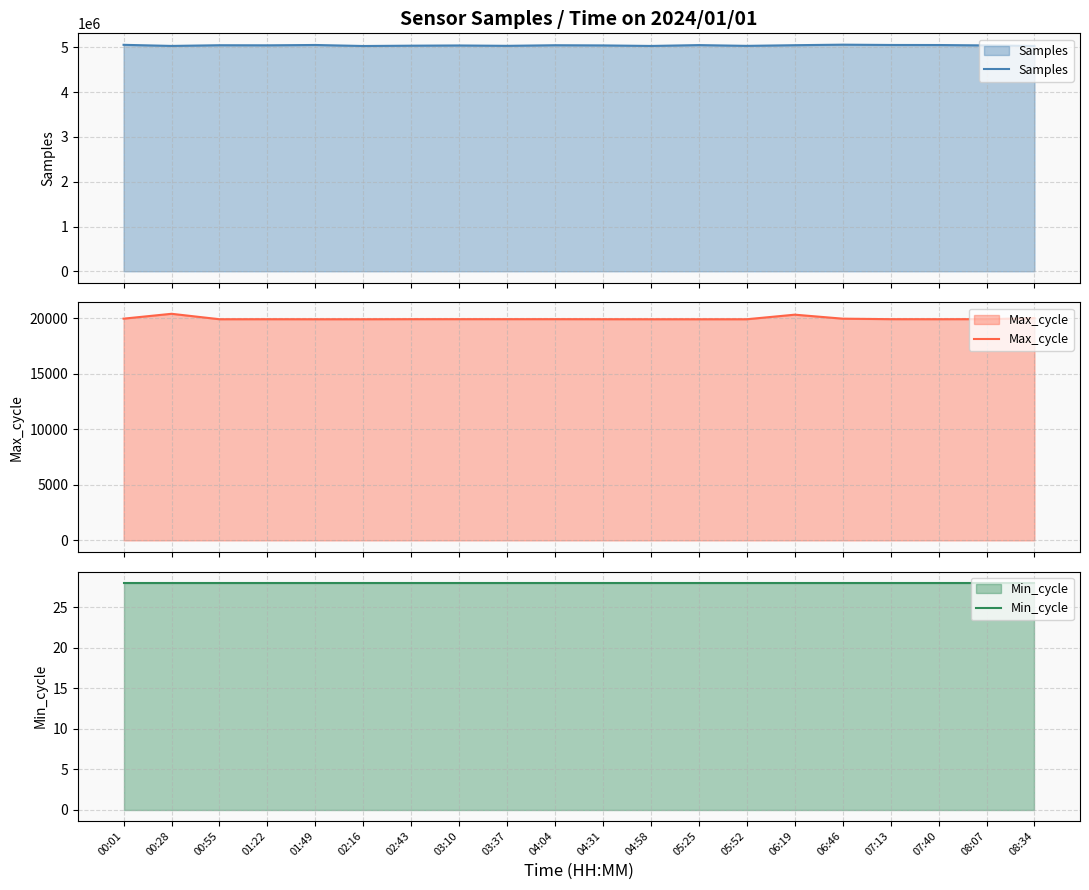

What is the average value of the Max_cycle series?

19982